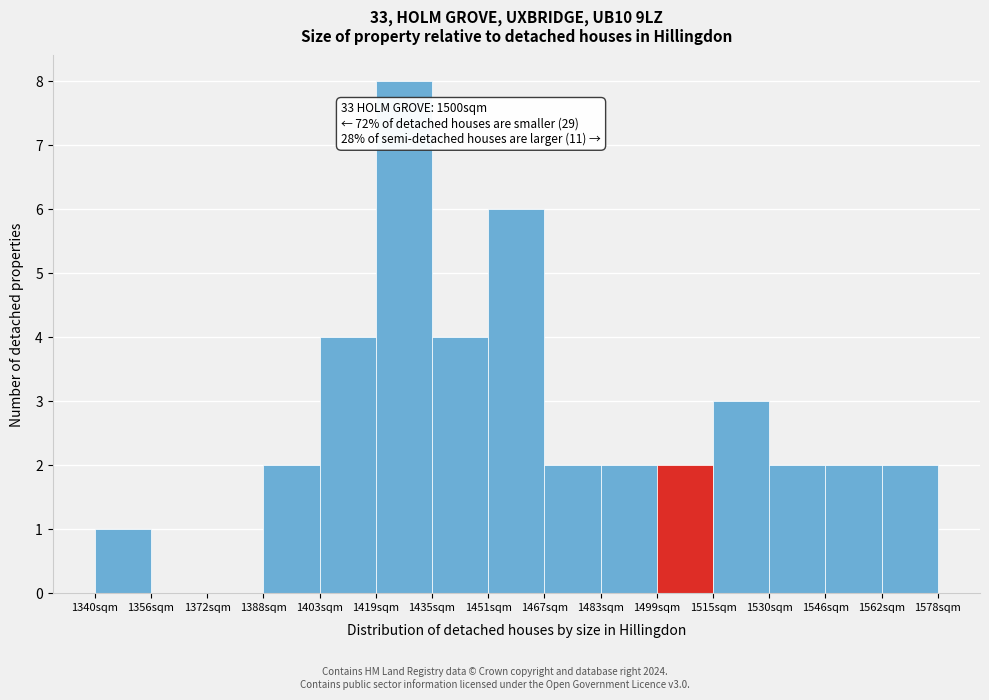

Over which range of the x-axis is the bar tallest?

1420 to 1436